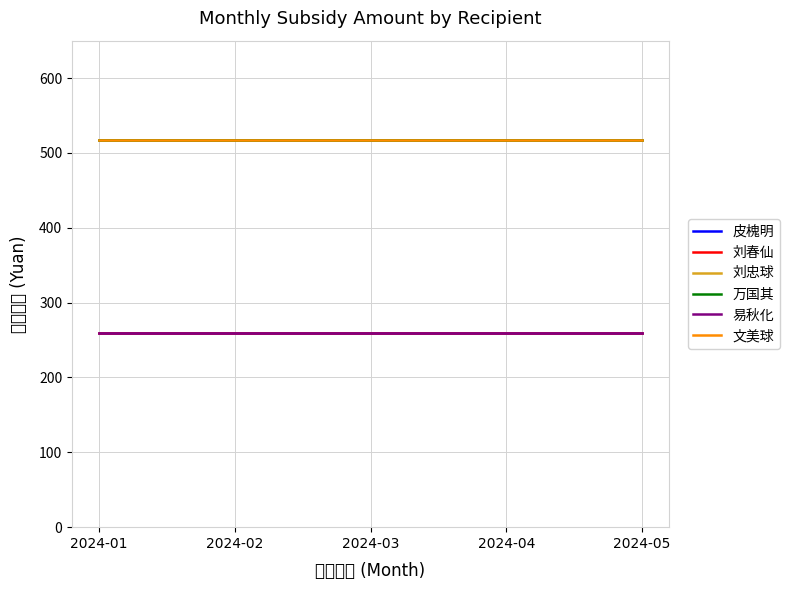

Is this an area chart (filled region under the line)?

No